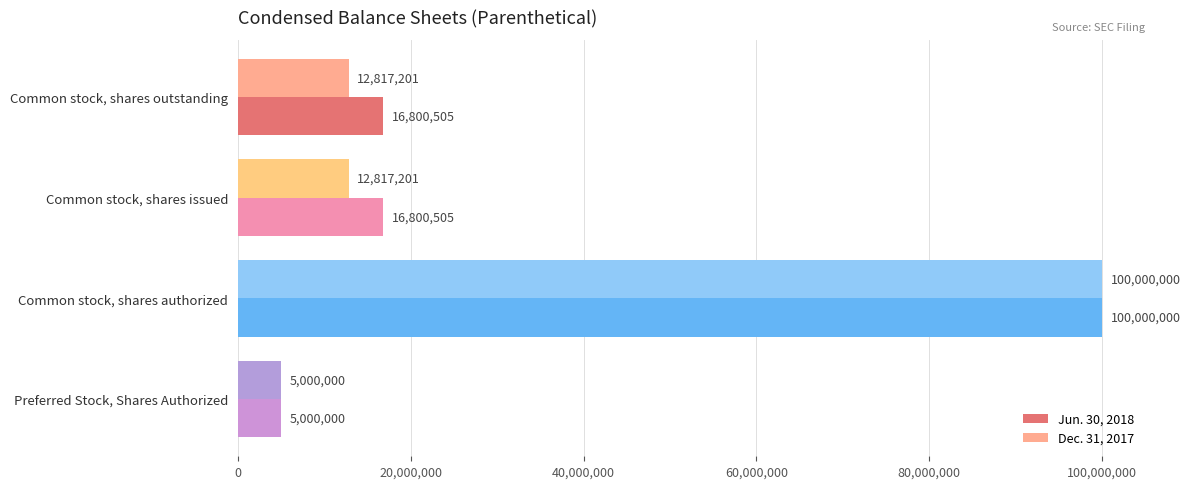

Count the number of data series in this chart.

2